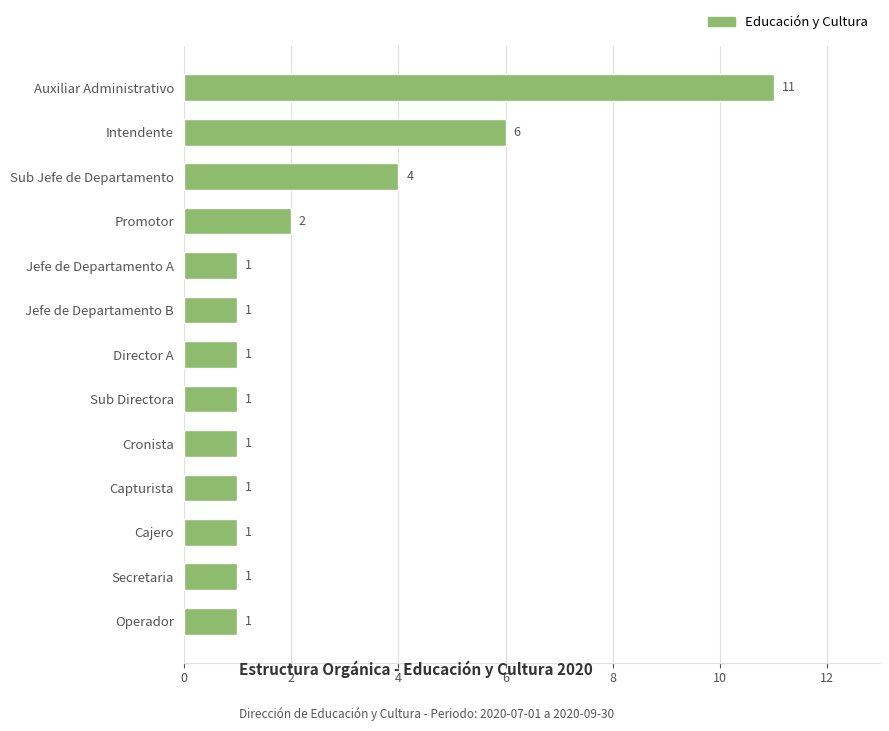

Reading bottom to top, list all the values displayed in this chart.

Operador=1	Secretaria=1	Cajero=1	Capturista=1	Cronista=1	Sub Directora=1	Director A=1	Jefe de Departamento B=1	Jefe de Departamento A=1	Promotor=2	Sub Jefe de Departamento=4	Intendente=6	Auxiliar Administrativo=11